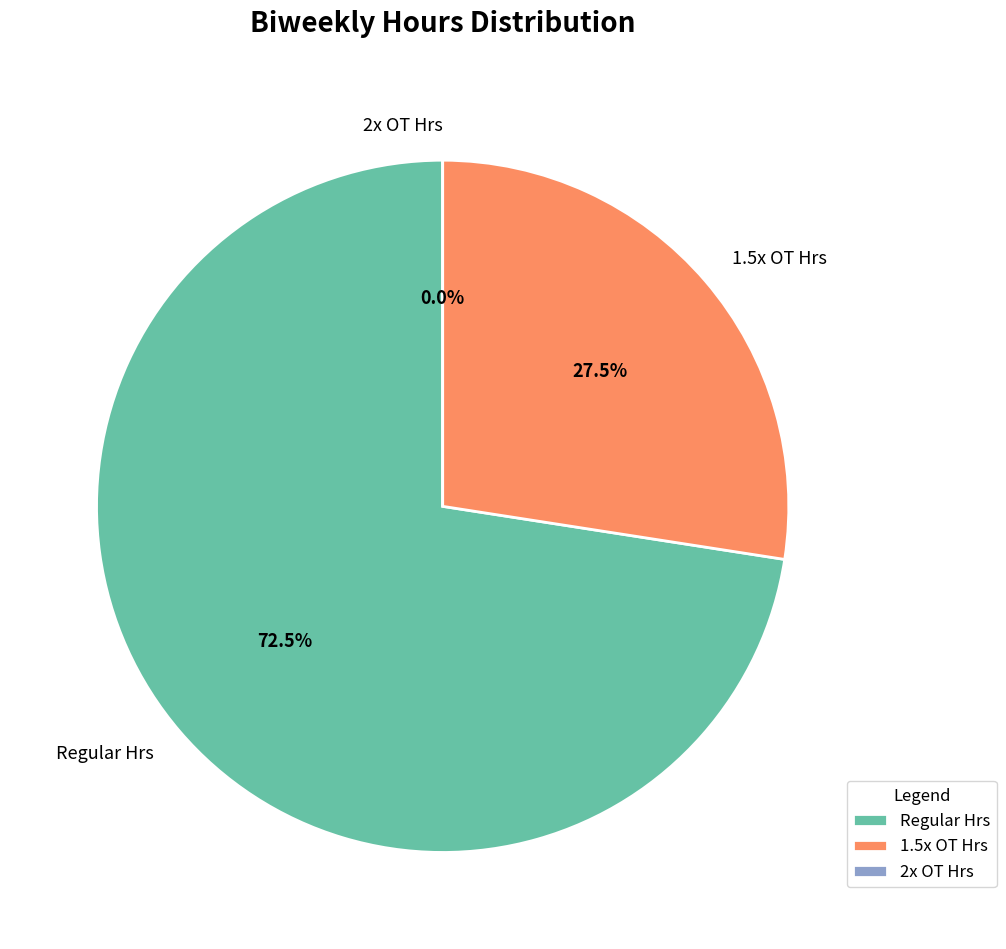

What is the change in value from Regular Hrs to 1.5x OT Hrs?

-46